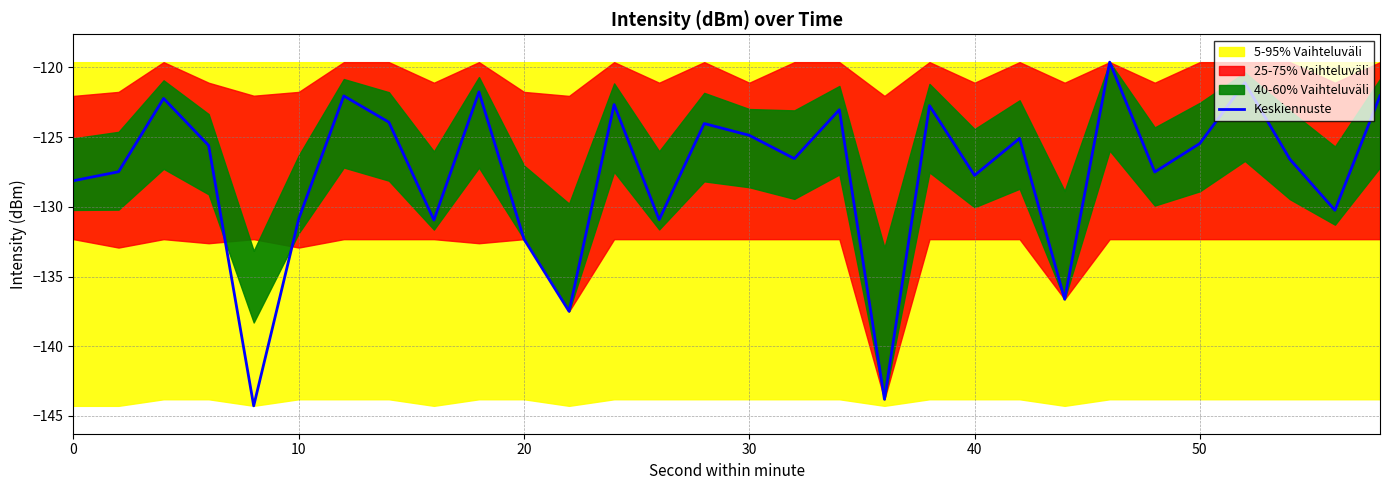

What is the average value?

-127.6